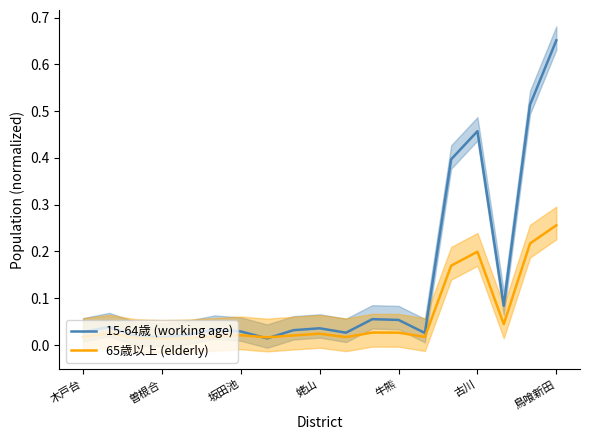

The value of 65歳以上 (elderly) at 曽根合 is 0.0. True or false?

False